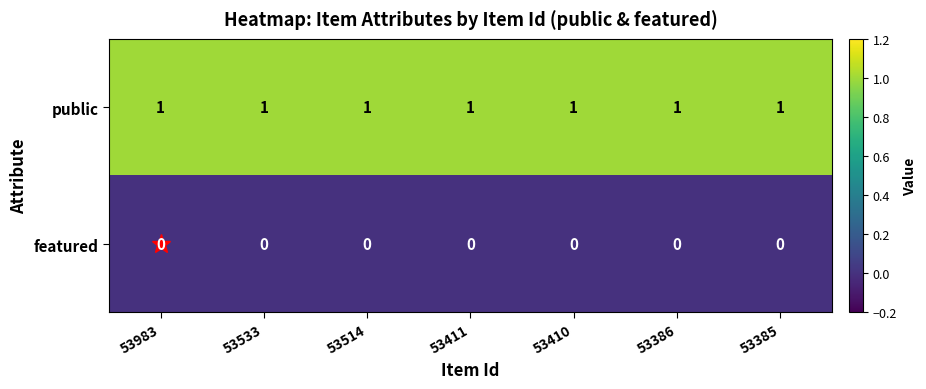

Rank the series at 53411 from lowest to highest value.

featured, public